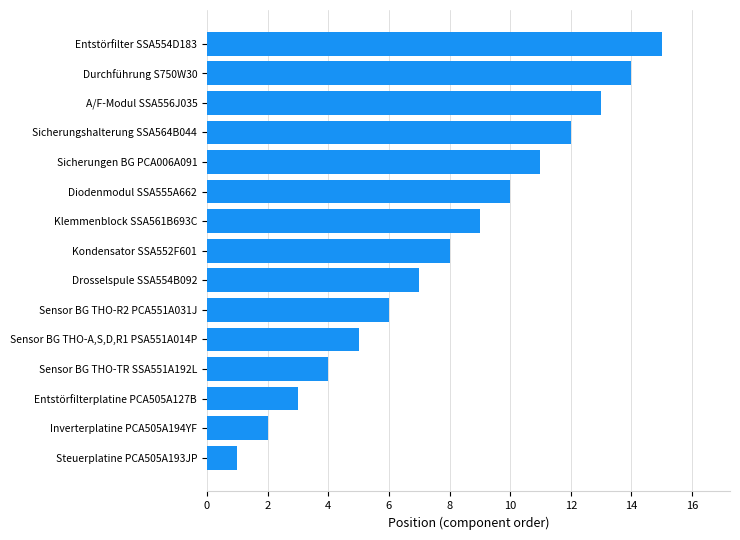

What is the sum of all values?

120